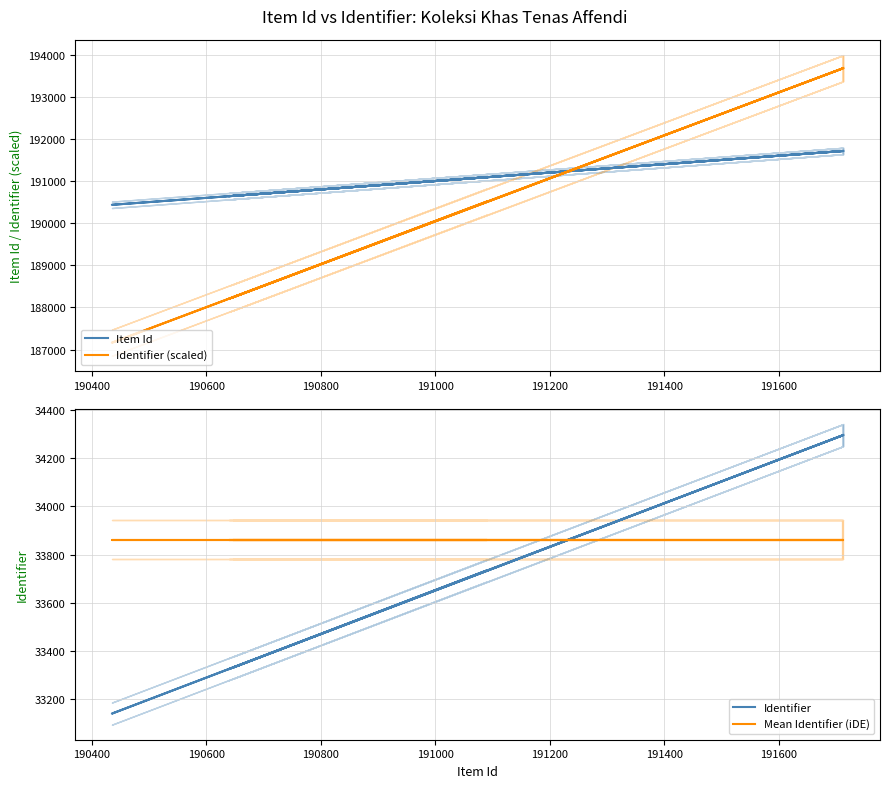

Which series has the largest total across all categories?

Item Id